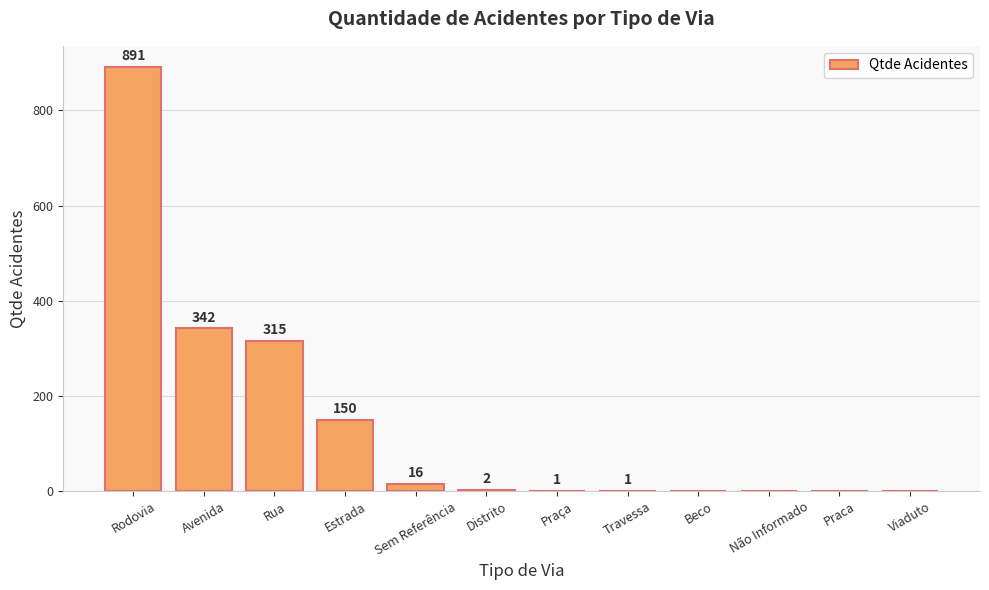

Between Travessa and Beco, which is larger?

Travessa